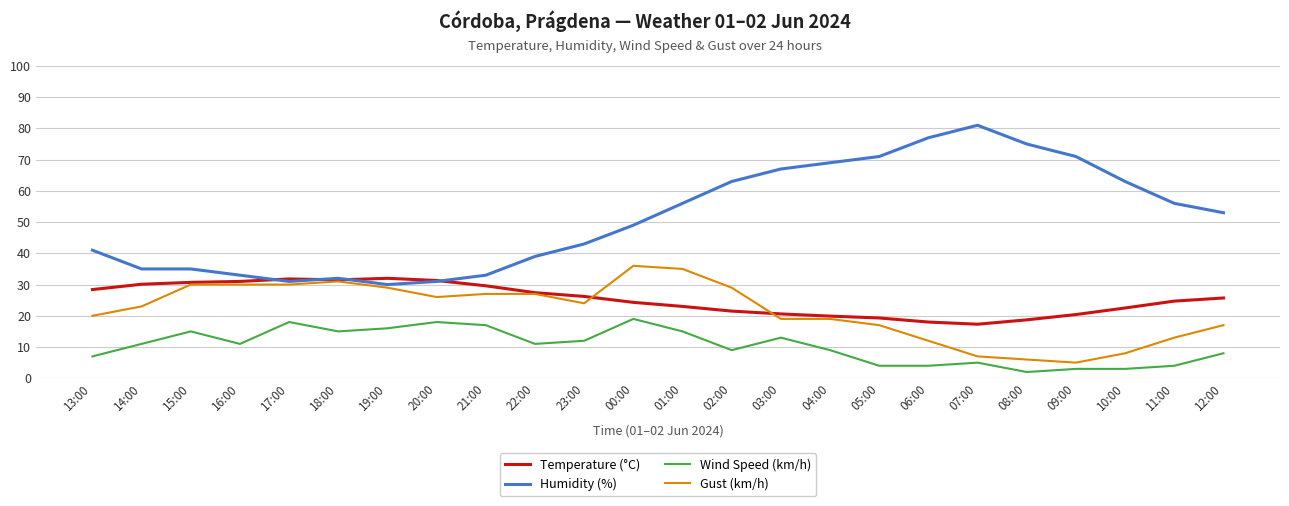

How many lines are shown in the chart?

4